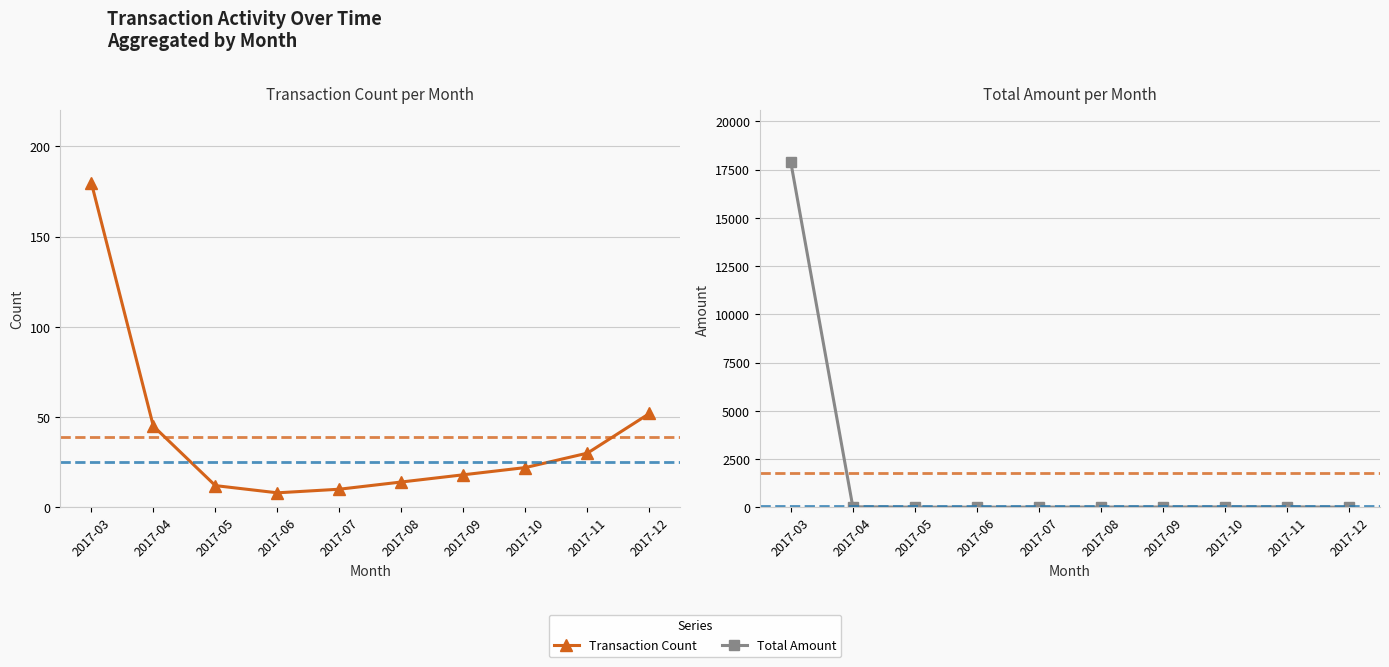

What is the difference between the Transaction Count values at 2017-10 and 2017-05?

10.0